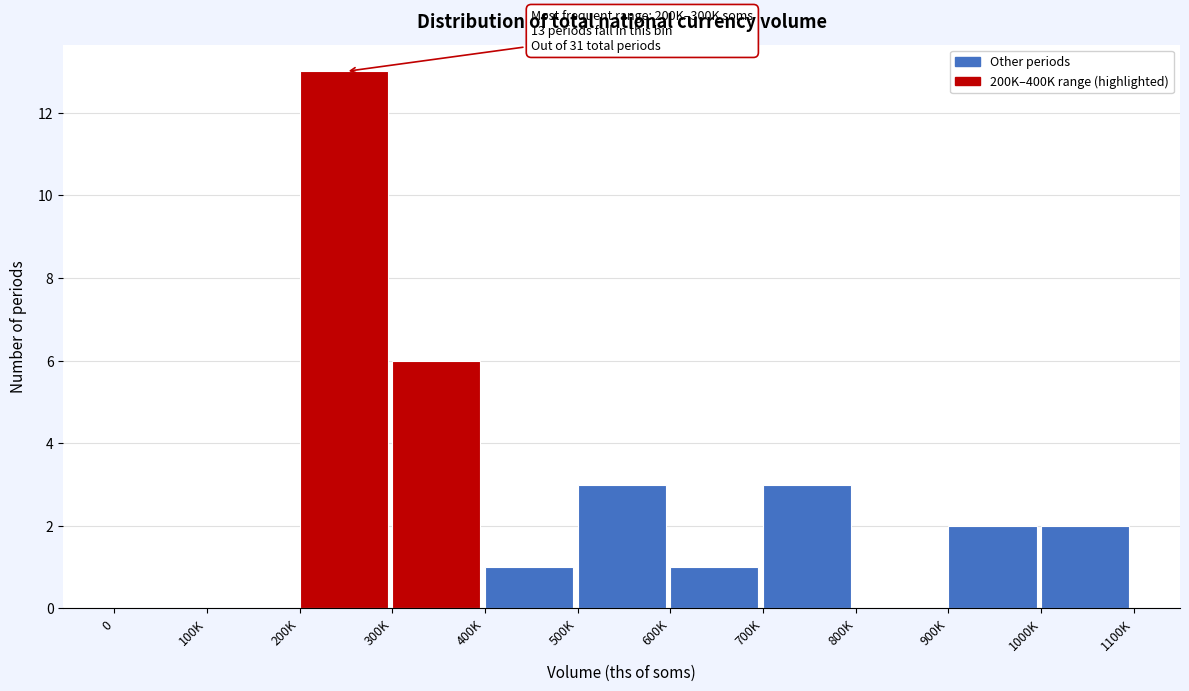

Reading left to right, what are all the values shown in this chart?

0=0	100K=0	200K=13	300K=6	400K=1	500K=3	600K=1	700K=3	800K=0	900K=2	1000K=2